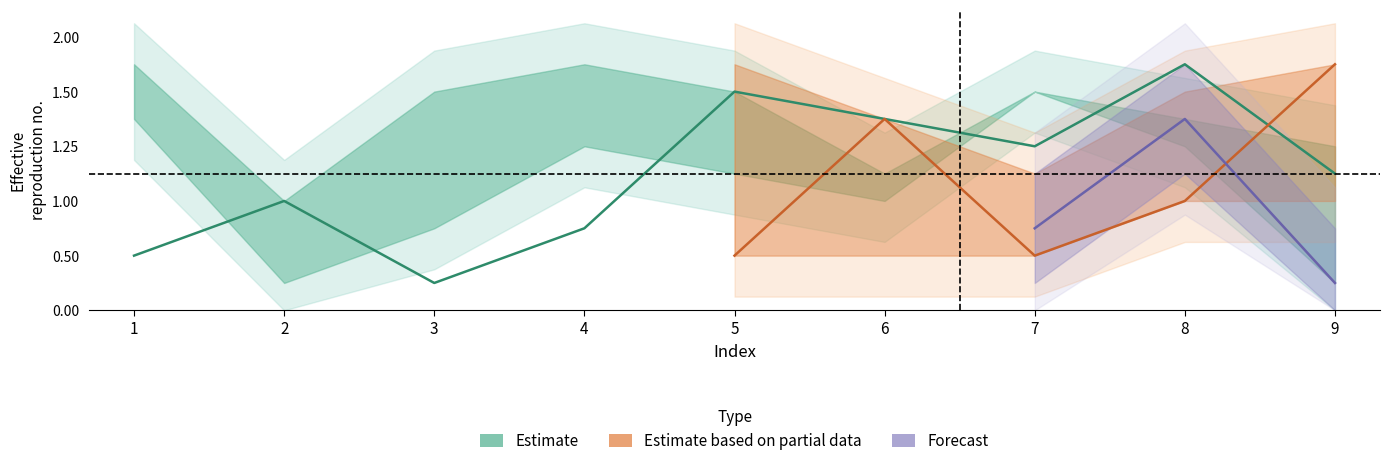

Is this an area chart (filled region under the line)?

No